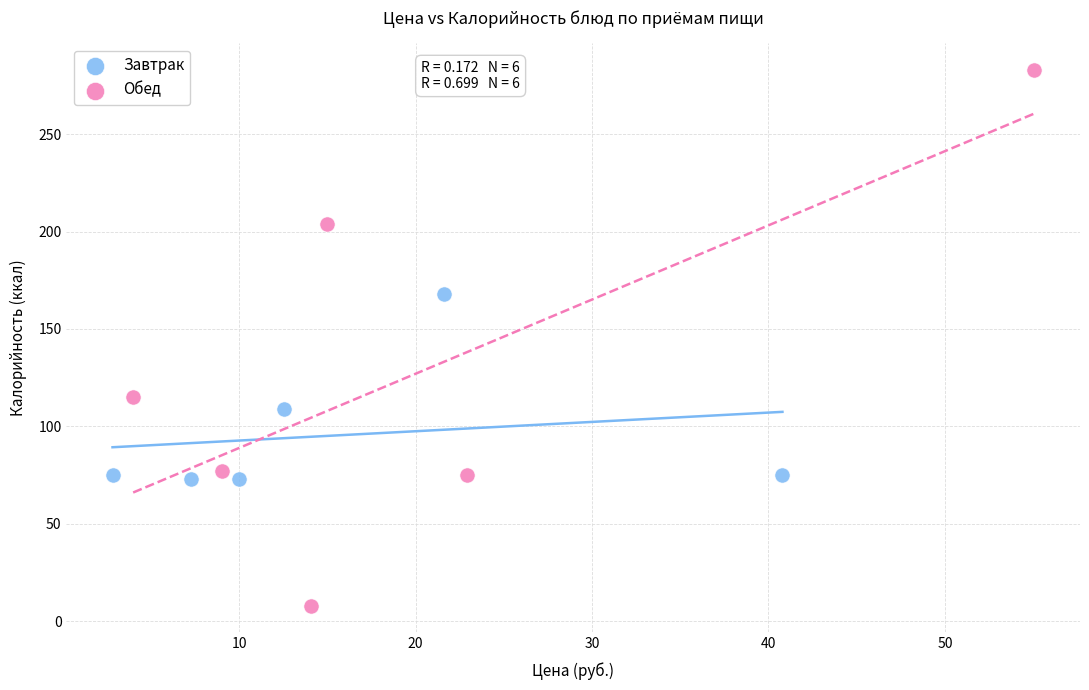

Which series has the largest Y range (max minus min)?

Обед